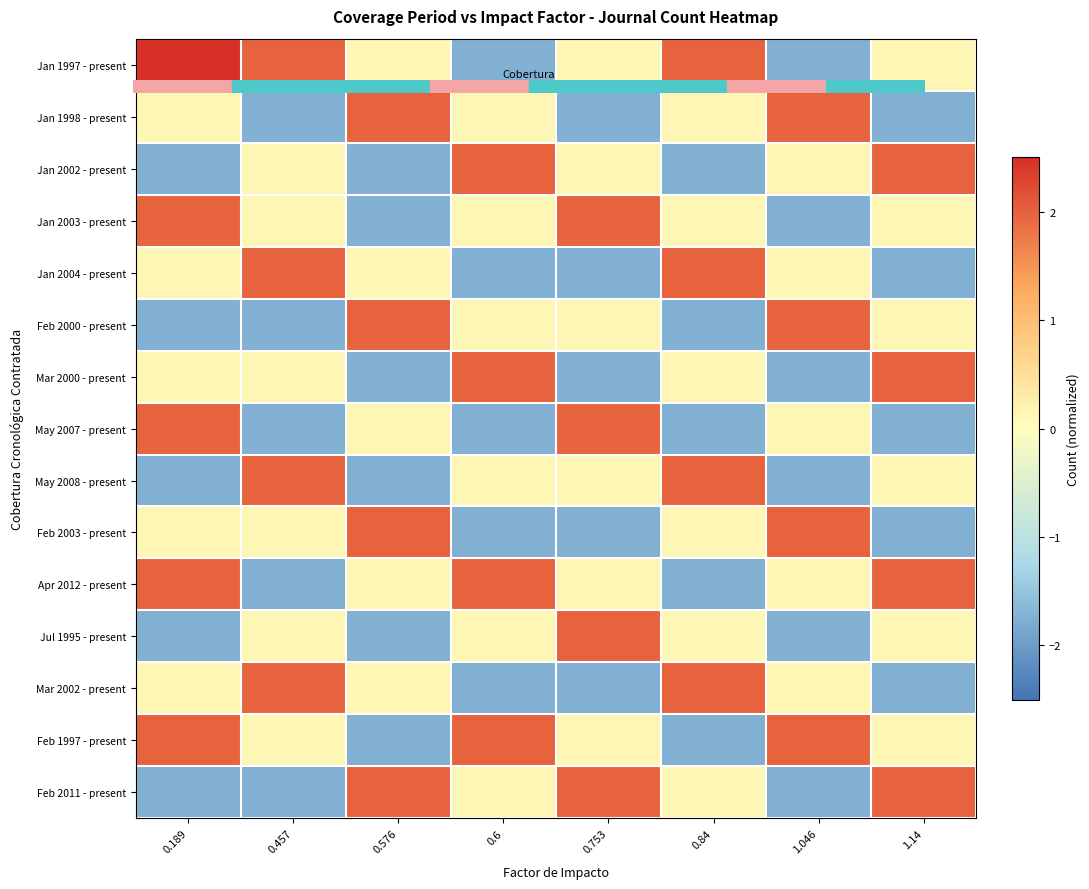

What is the total value across all series at 0.189?

3.7